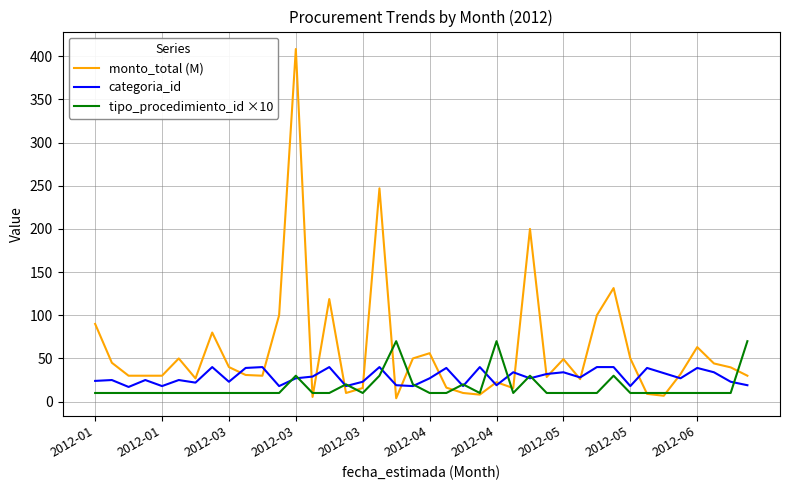

What is the difference between the second highest and second lowest values in the categoria_id series?

22.0